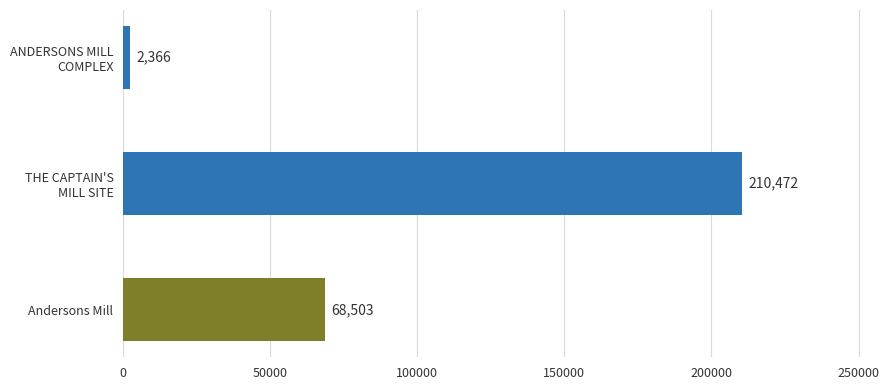

List the labels in order of value, smallest first.

ANDERSONS MILL
COMPLEX, Andersons Mill, THE CAPTAIN'S
MILL SITE